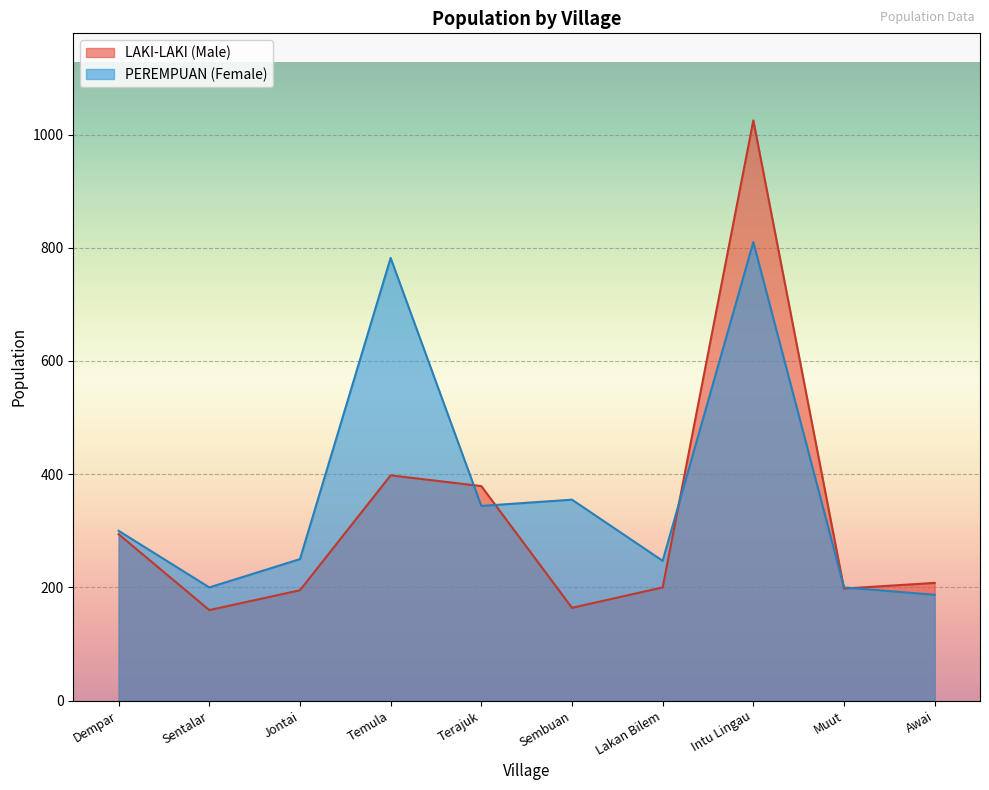

How many interior local valleys does the PEREMPUAN (Female) series have?

3